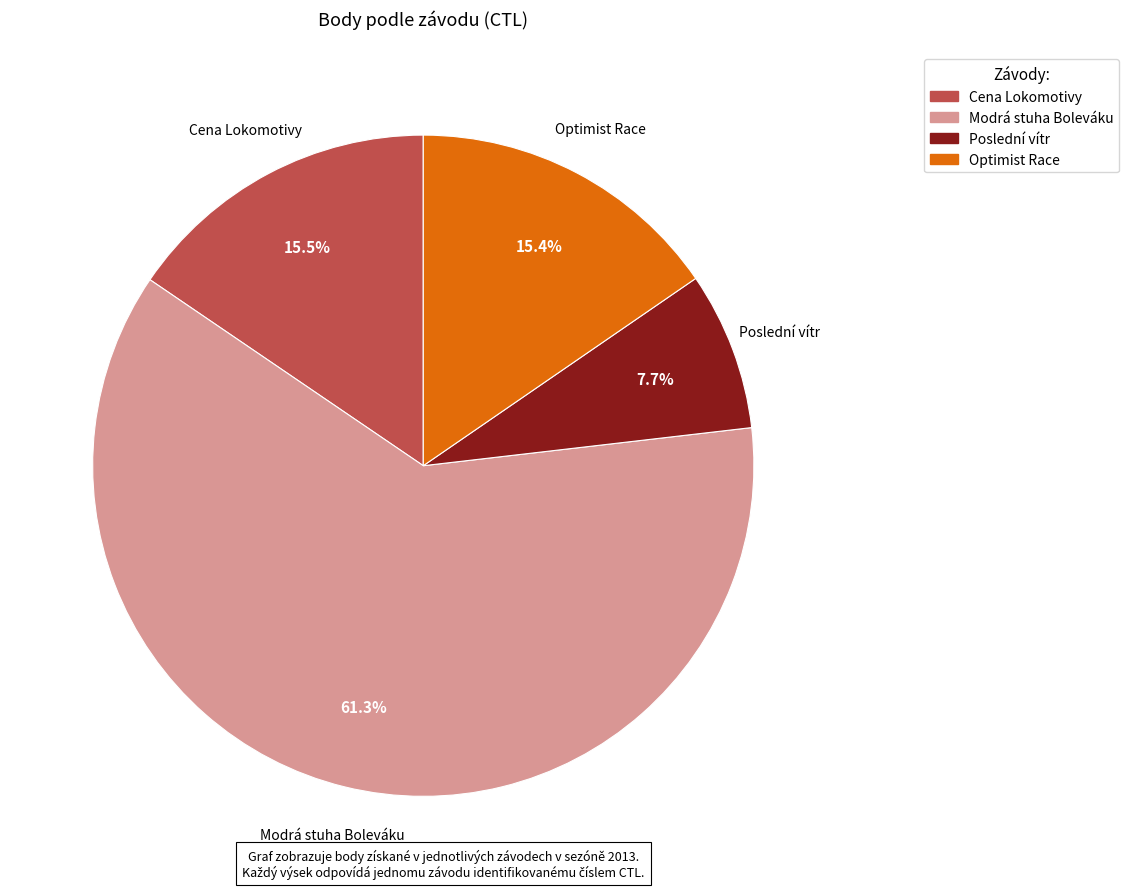

How many segments does this pie chart have?

4